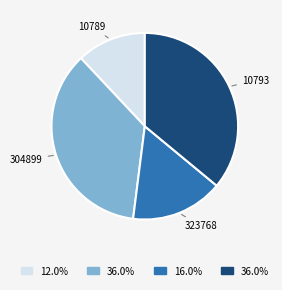

What is the ratio of the value at 10793 to the value at 323768?

2.2